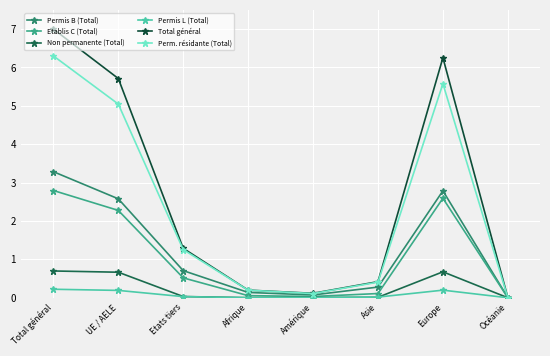

How many categories are shown in the chart?

8